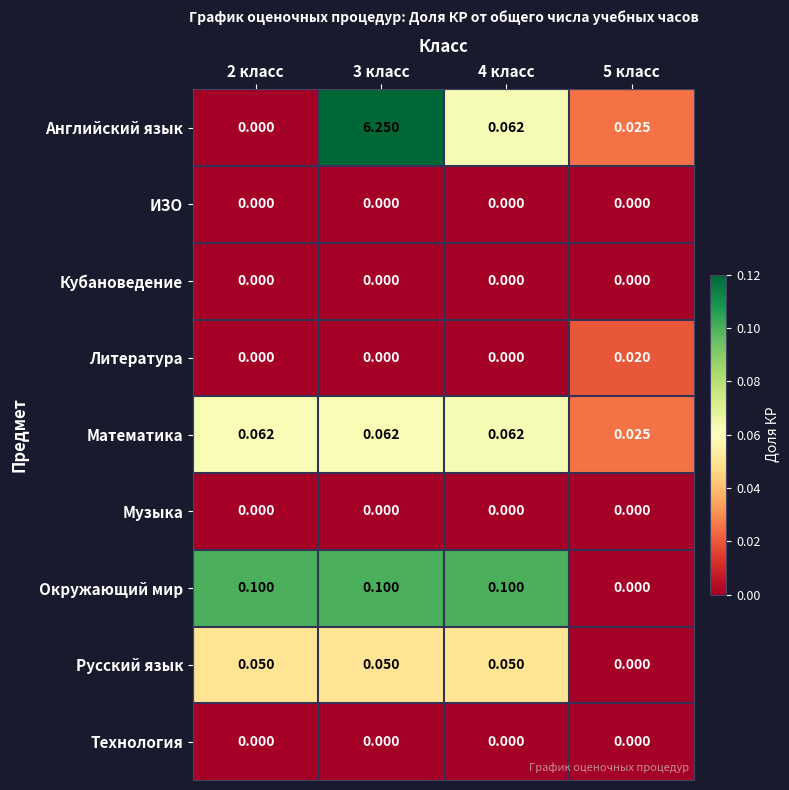

Which series changed the most between 4 класс and 5 класс?

Окружающий мир